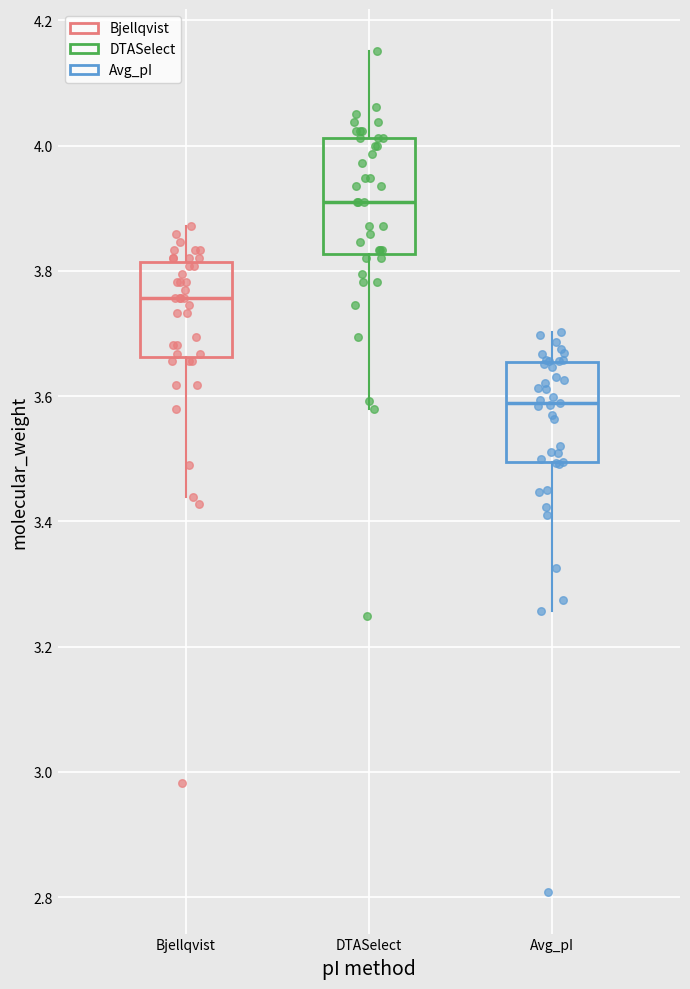

Which box's median line is the highest?

DTASelect